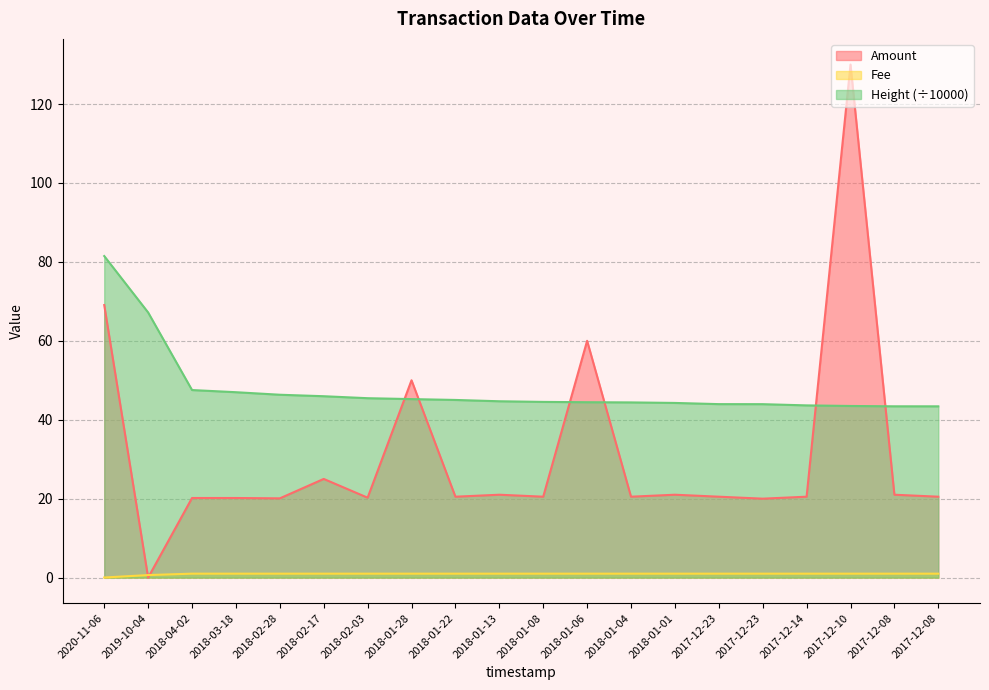

Which series has the largest total across all categories?

Height (÷10000)